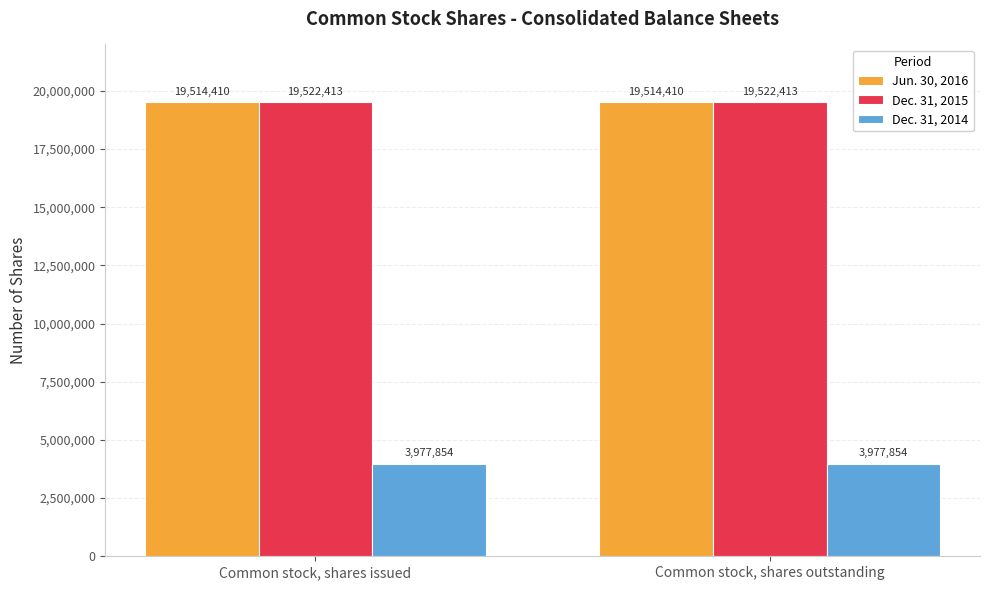

What is the minimum value for Dec. 31, 2014?

3977854